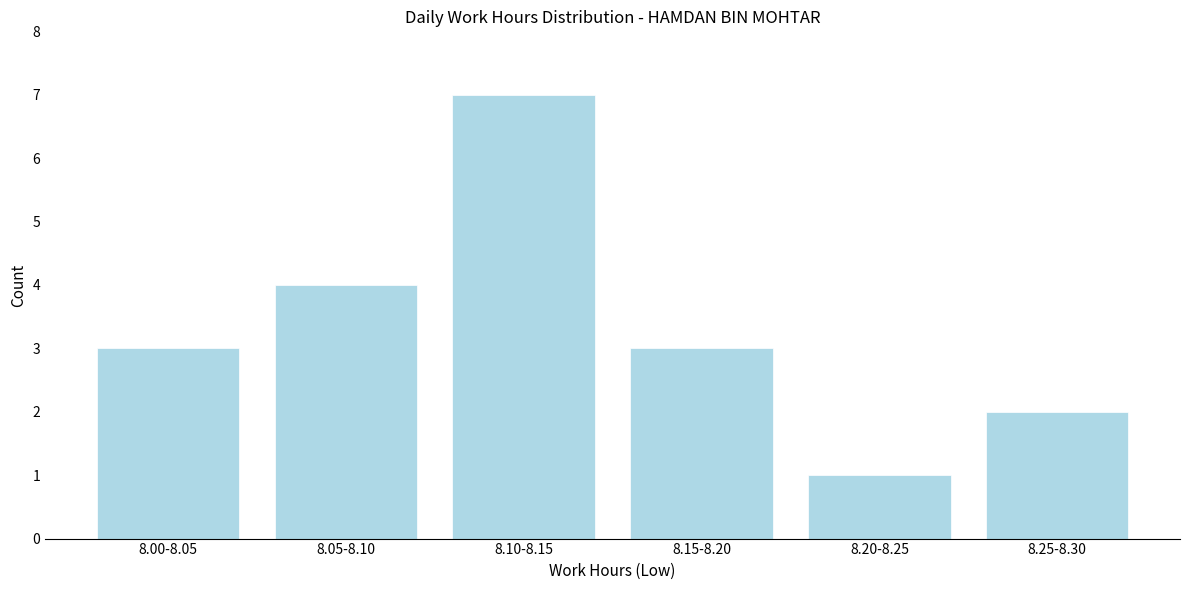

Reading right to left, what are all the values shown in this chart?

8.25-8.30=2	8.20-8.25=1	8.15-8.20=3	8.10-8.15=7	8.05-8.10=4	8.00-8.05=3